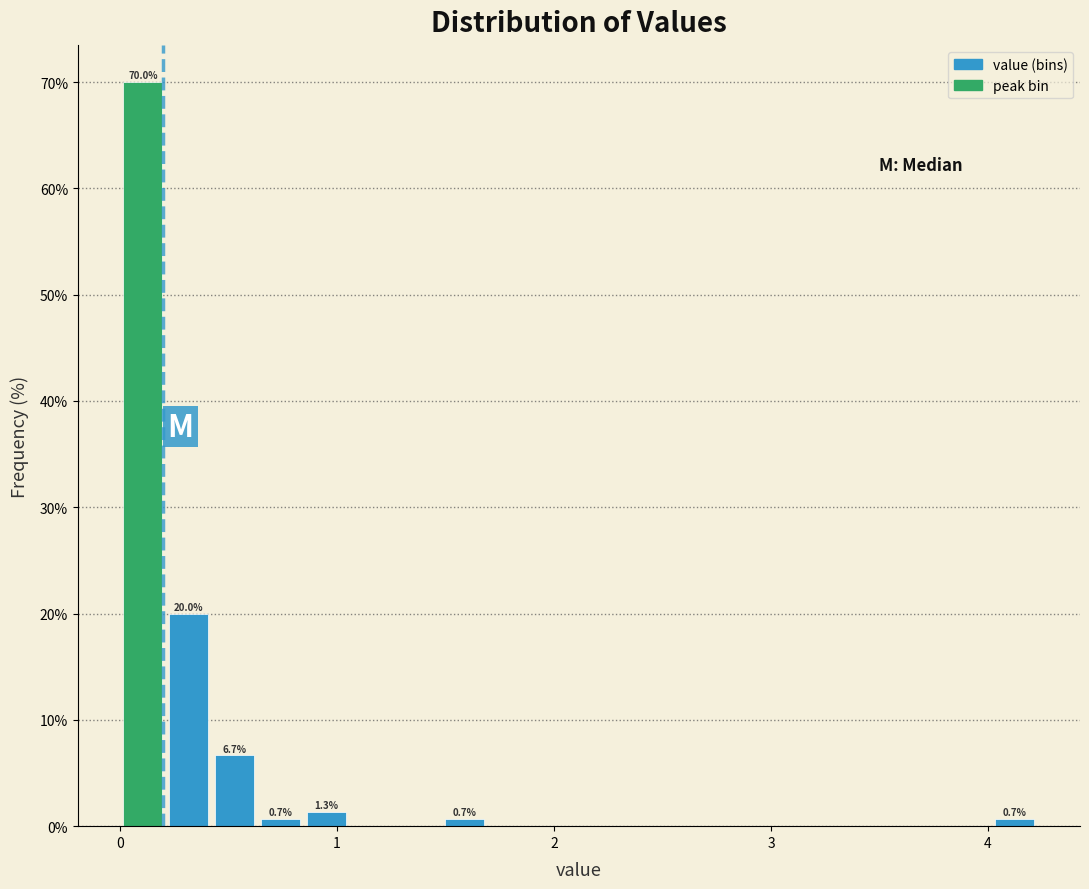

Read against the x-axis, roughly where is the centre of the tallest bar?

0.1